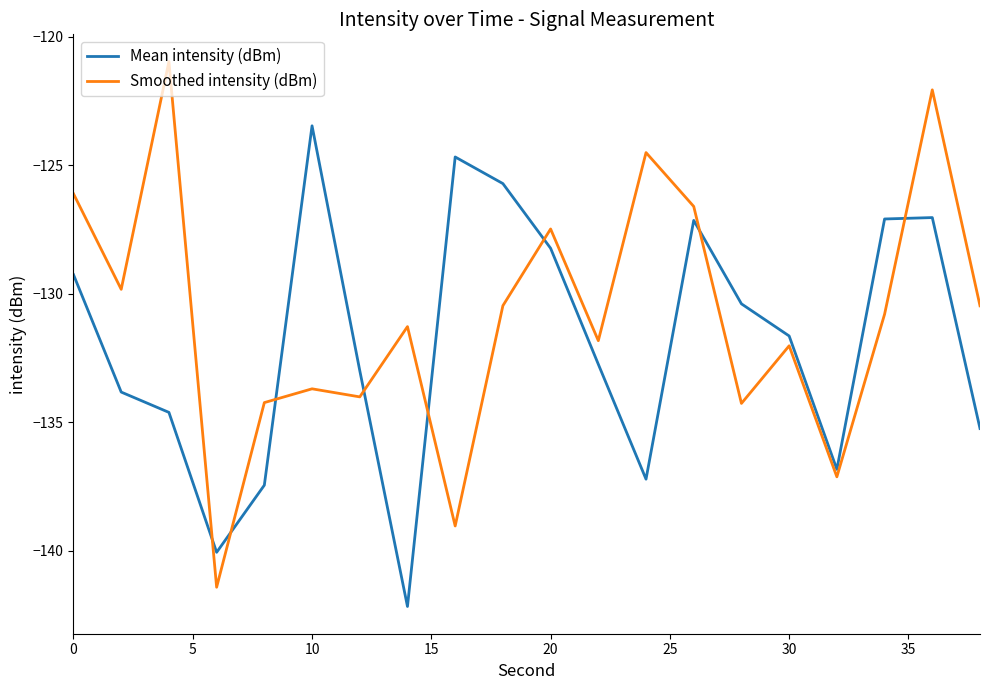

What is the minimum value for Mean intensity (dBm)?

-142.2